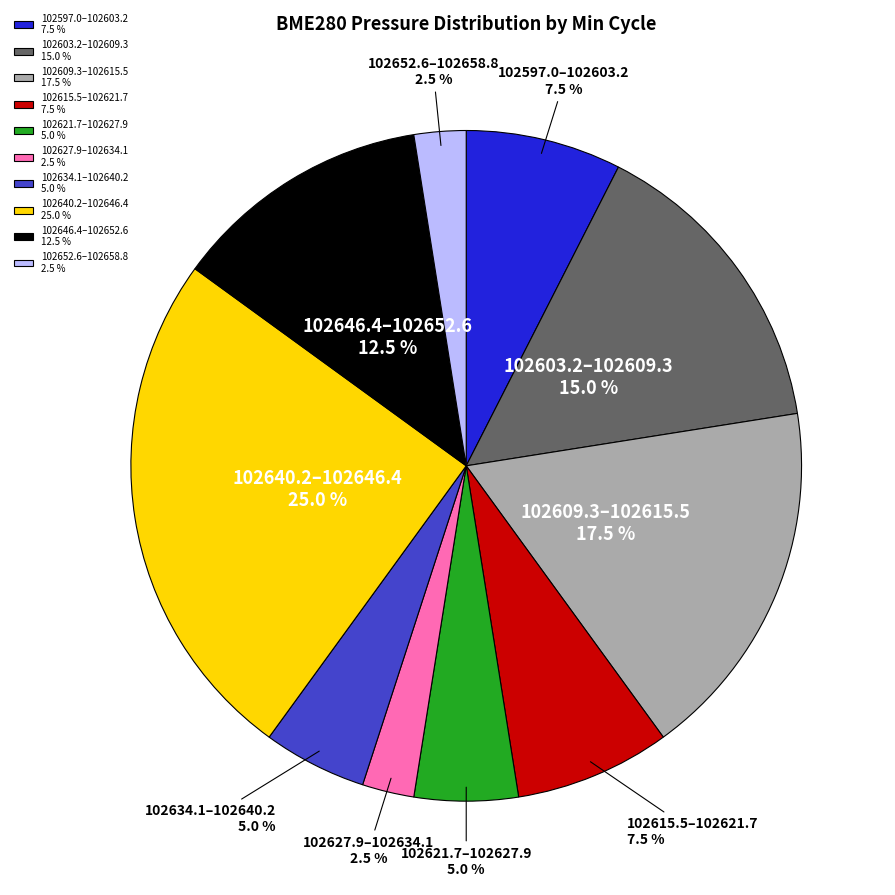

Is there any slice that represents more than half of the pie?

No